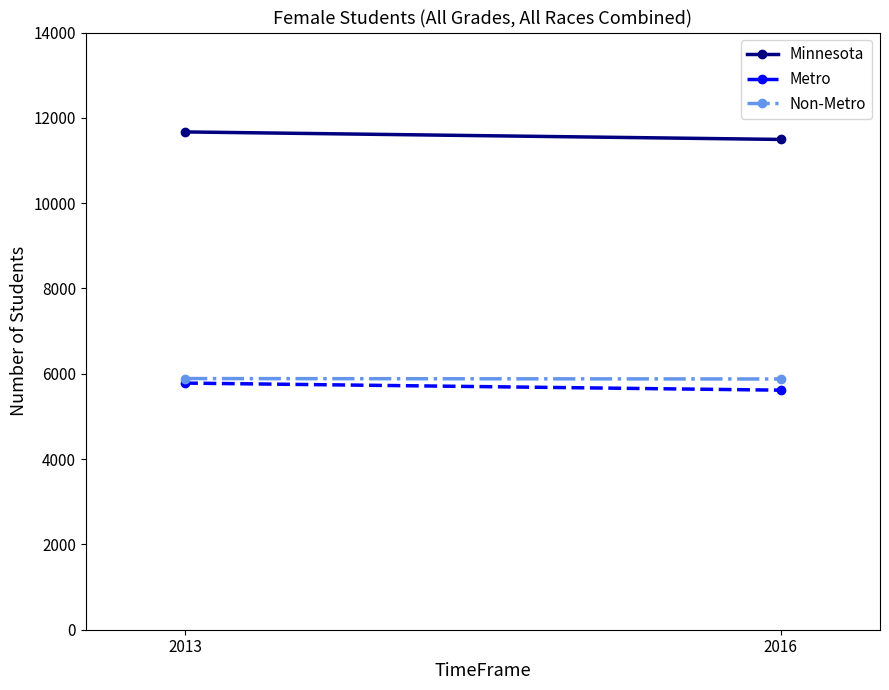

Which series changed the most between 2013 and 2016?

Minnesota